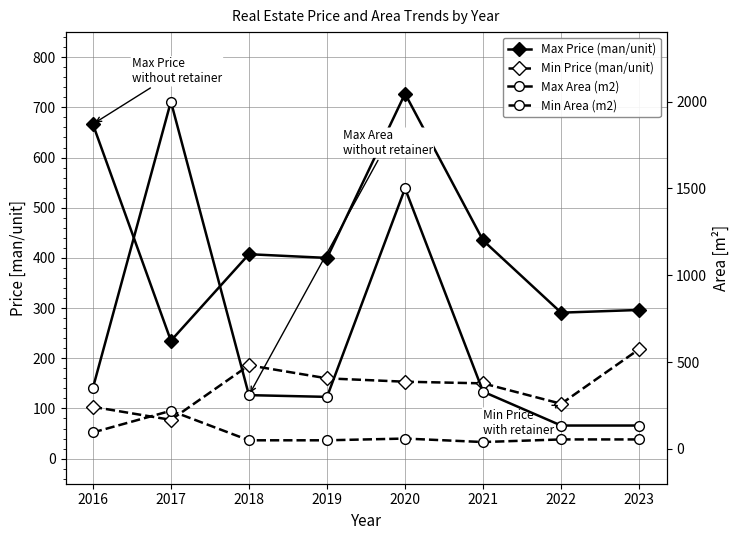

Where is the first local minimum for Max Price (man/unit)?

2017